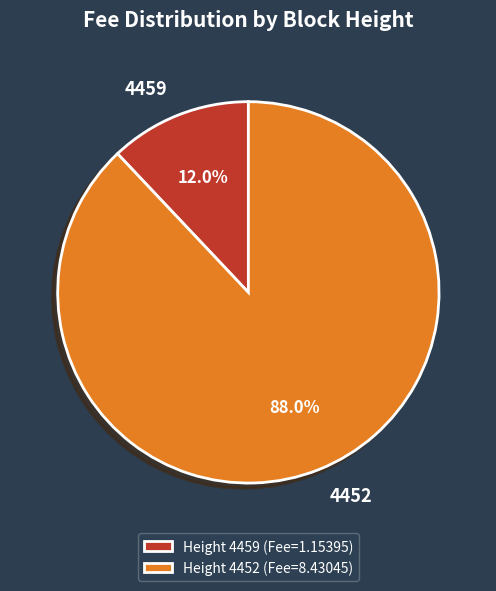

Which category has the biggest portion of the pie?

4452